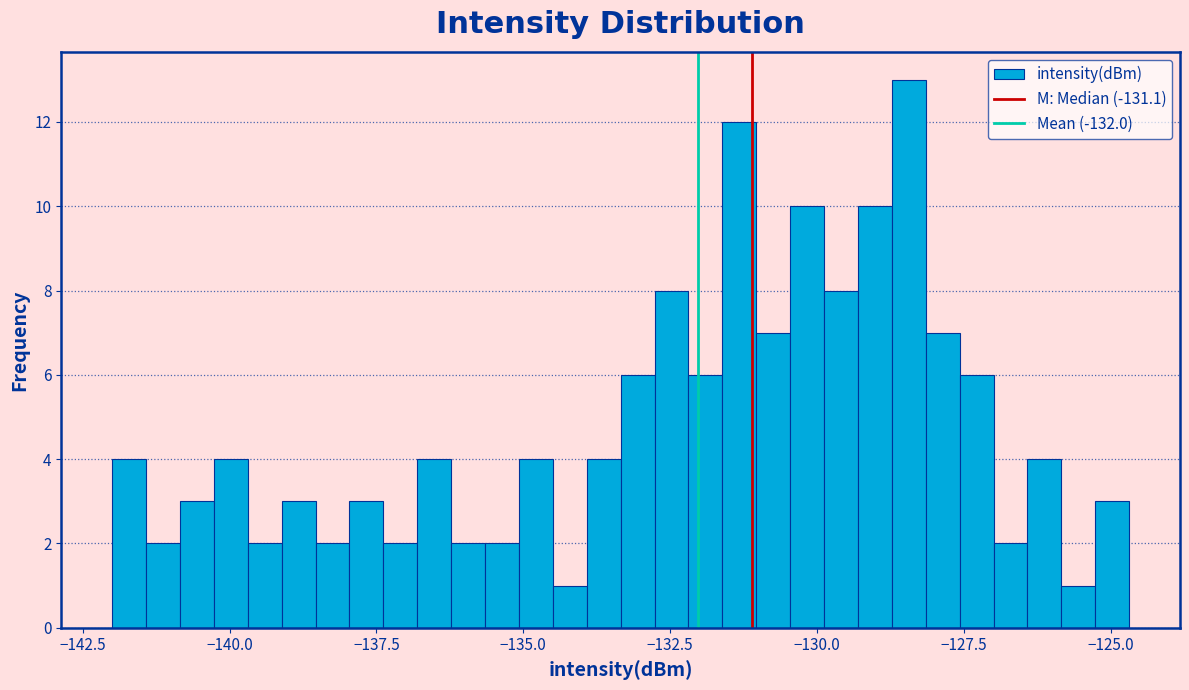

Around what value on the x-axis is the tallest bar? Give the approximate position of its centre, as read against the axis.

-128.5